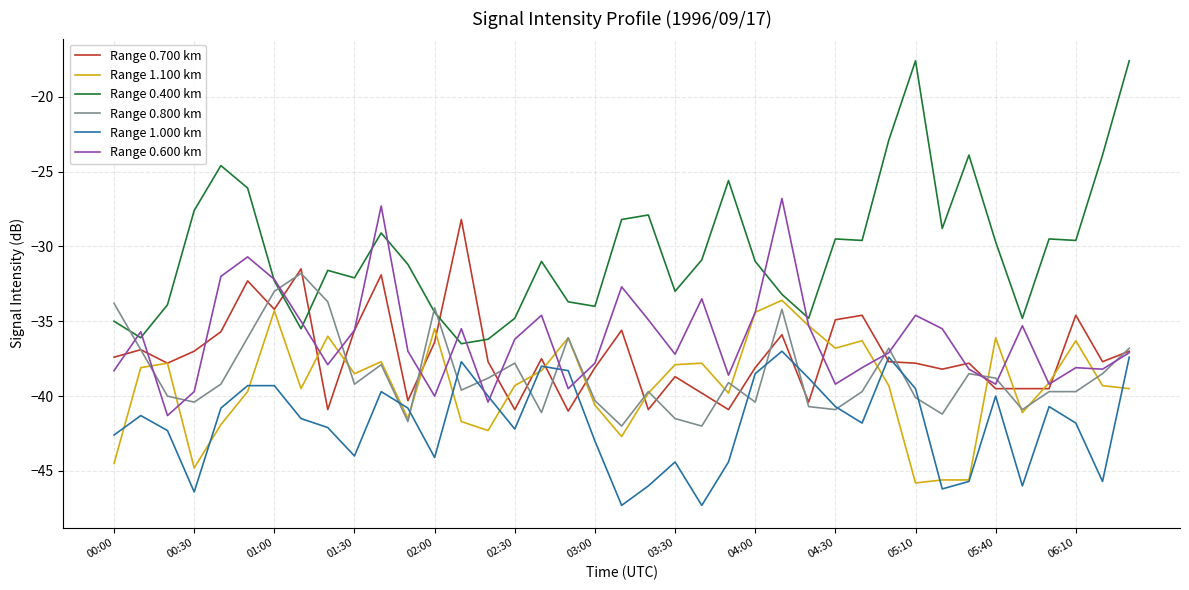

What is the minimum value shown in the chart?

-47.3